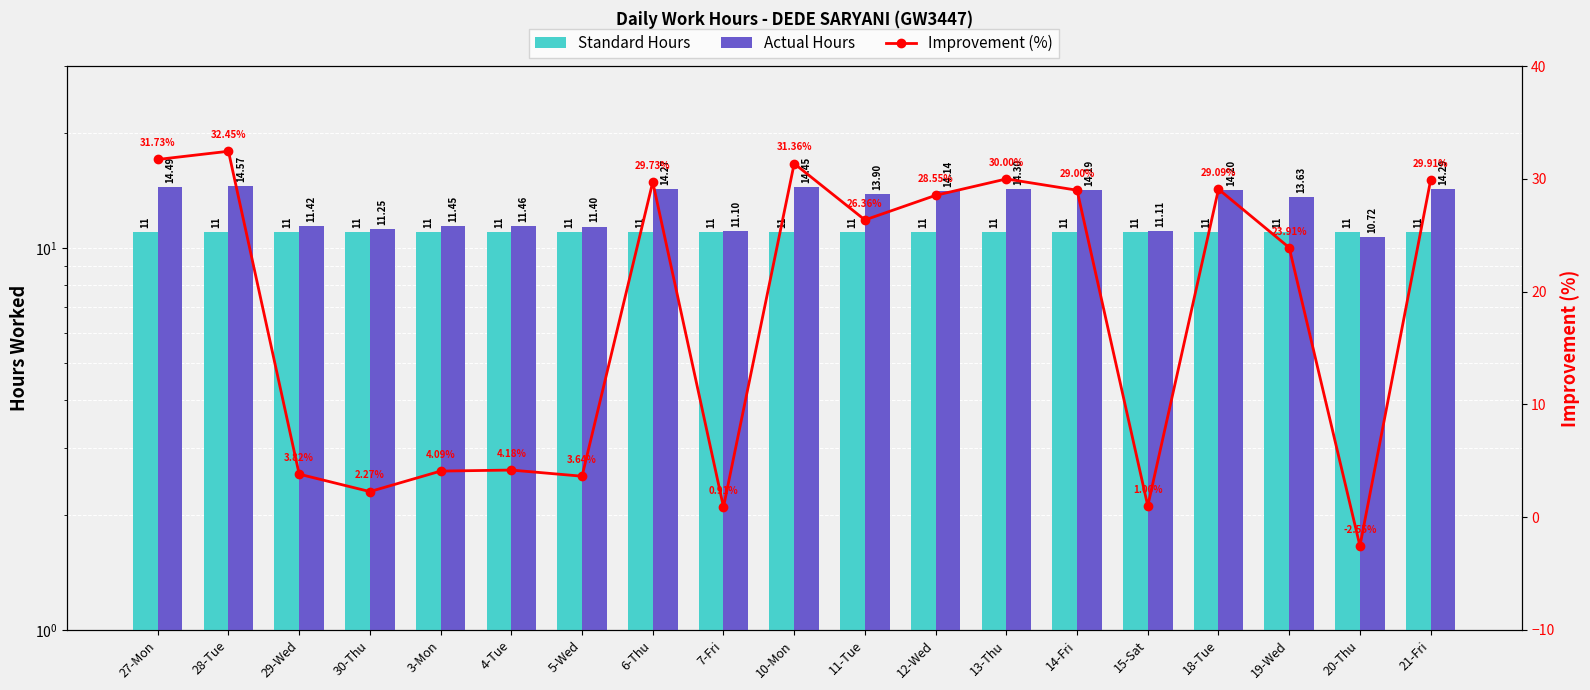

Which series changed the most between 20-Thu and 21-Fri?

Improvement (%)